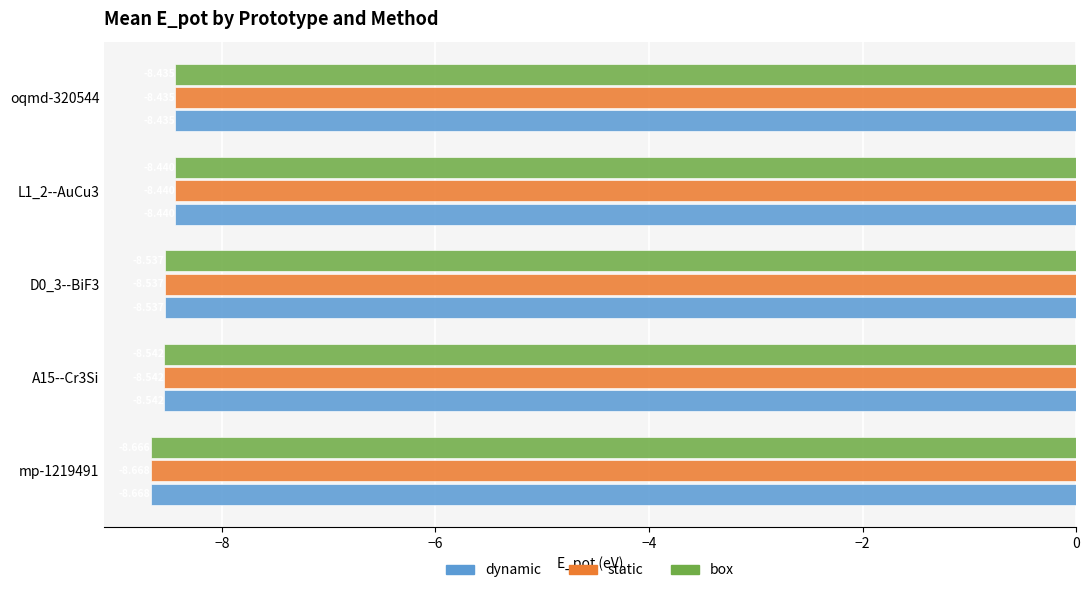

What is the greatest value displayed?

-8.4